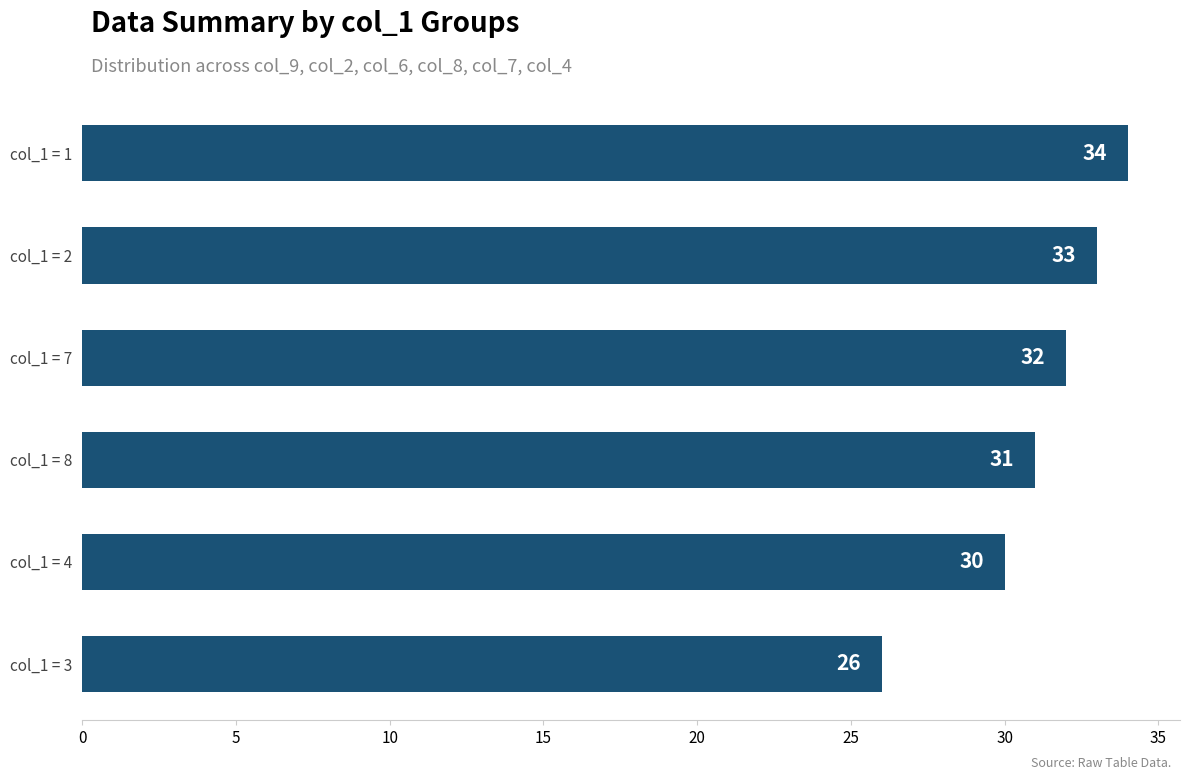

What is the minimum value shown in the chart?

26